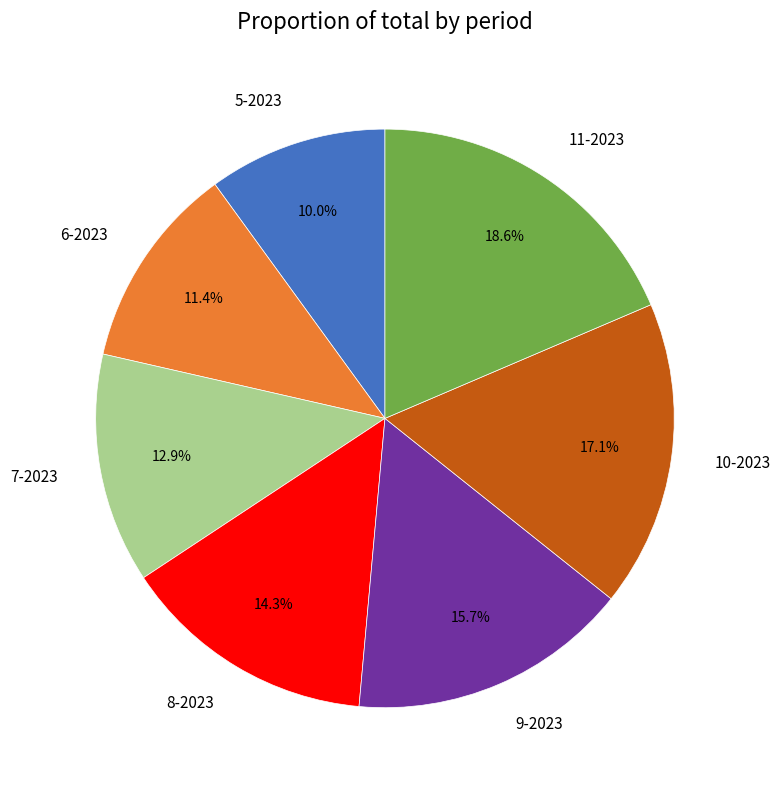

Do 8-2023 and 6-2023 together represent more than half of the pie?

No